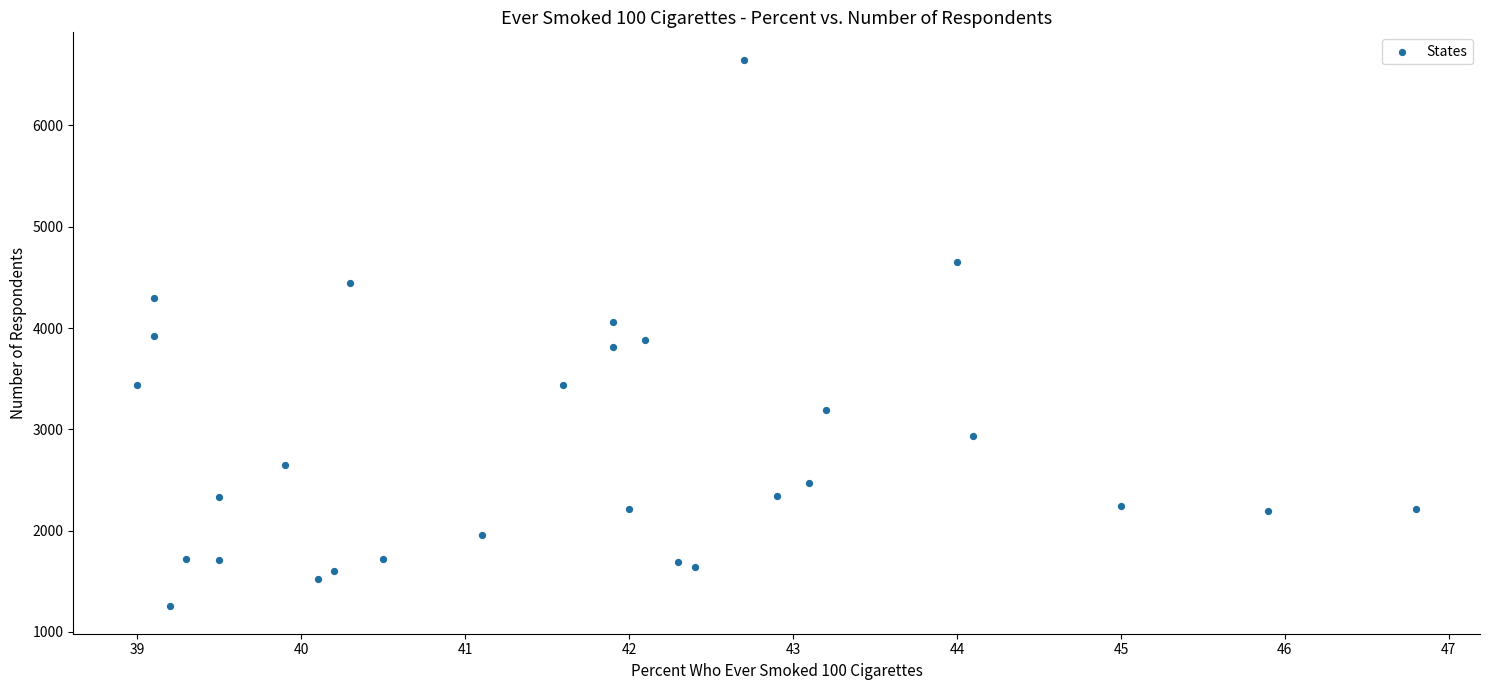

What is the range of Y values (max minus min)?

5397